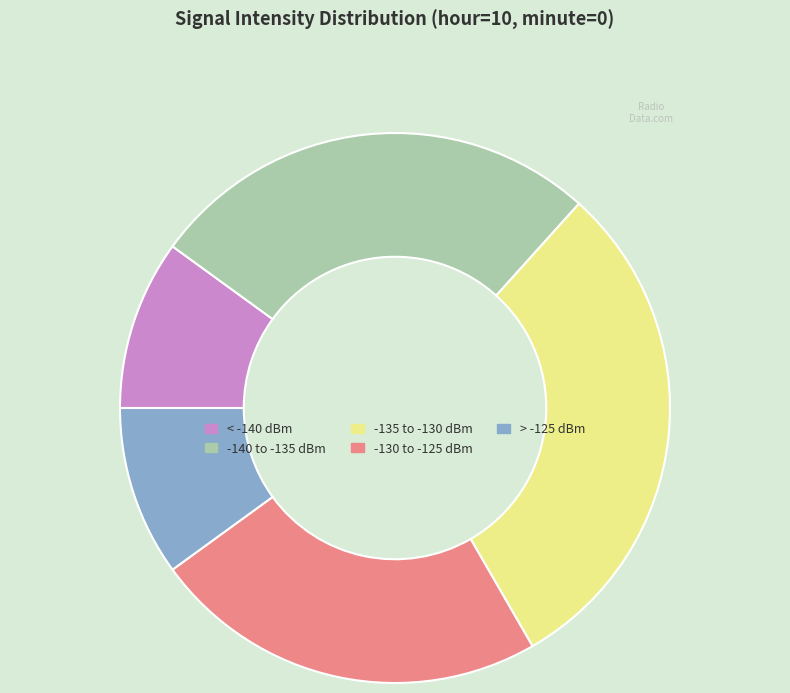

Which category has the biggest portion of the pie?

-135 to -130 dBm